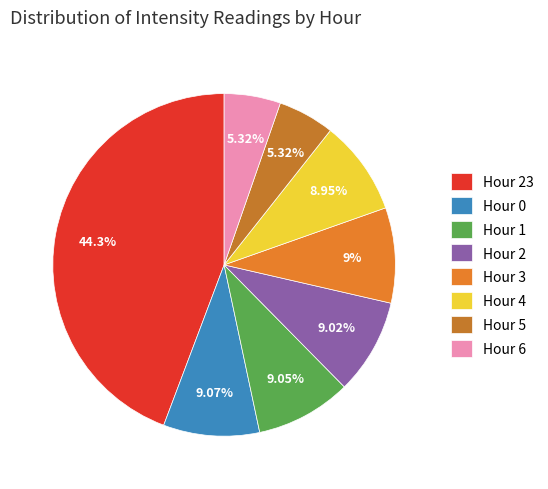

What portion of the pie excludes Hour 23?

55.7%